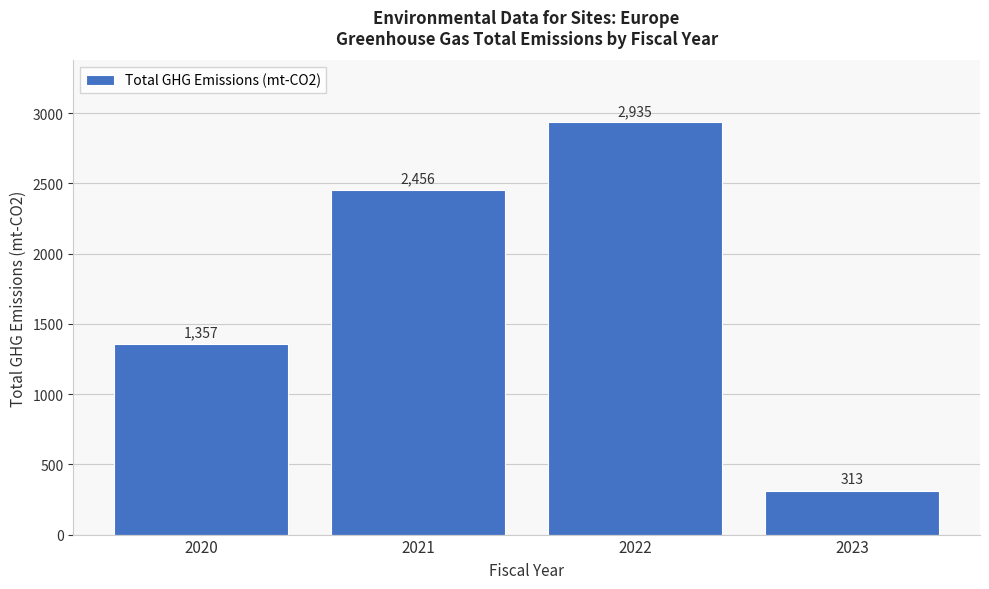

Reading left to right, extract all data points from this chart.

1357	2456	2935	313